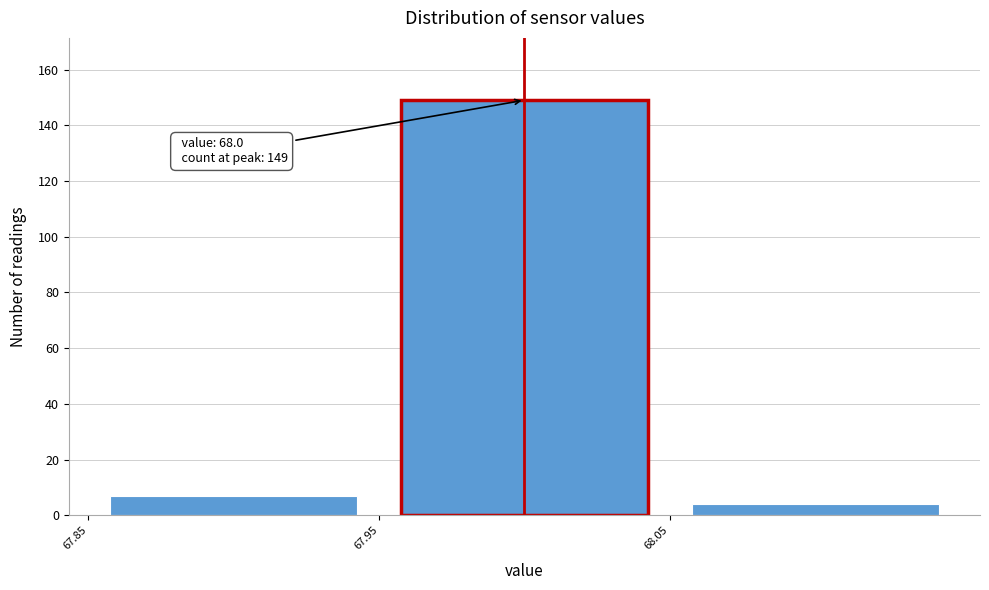

Over which range of the x-axis is the bar tallest?

67.95 to 68.05